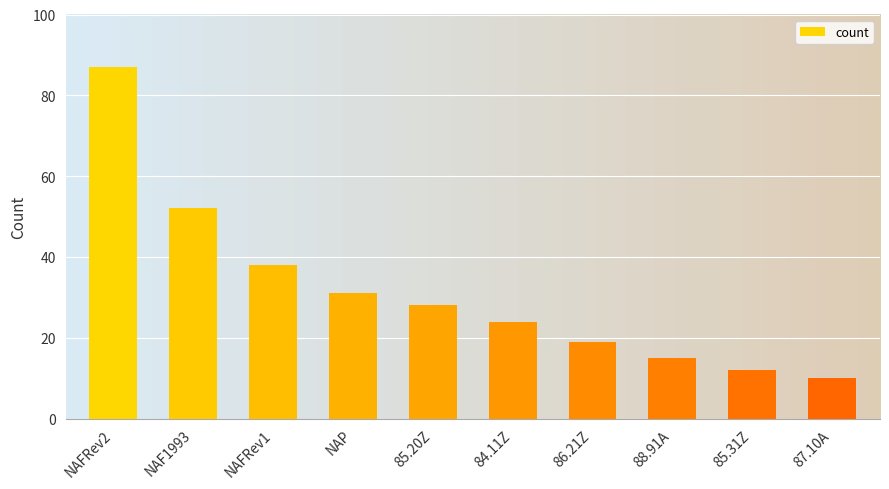

What is the value of the 2nd bar from the left?

52